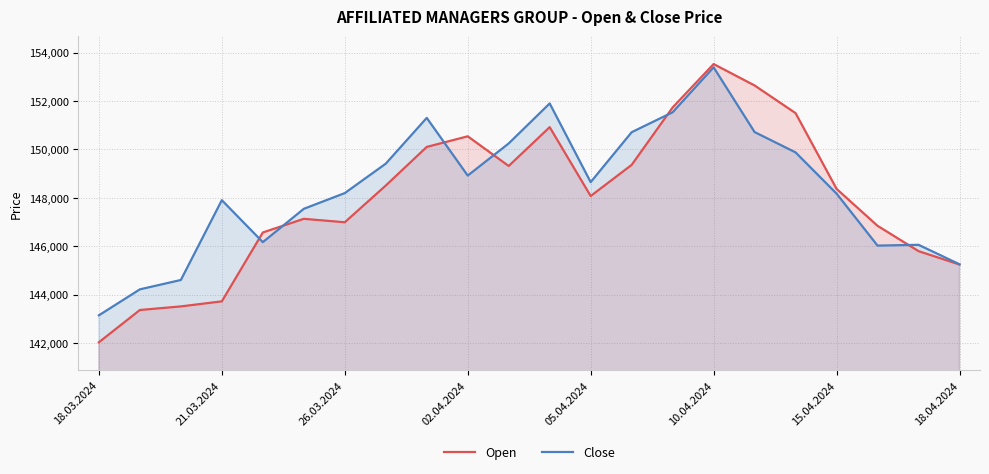

Is the value of Open at 02.04.2024 greater than the value of Close at 26.03.2024?

Yes